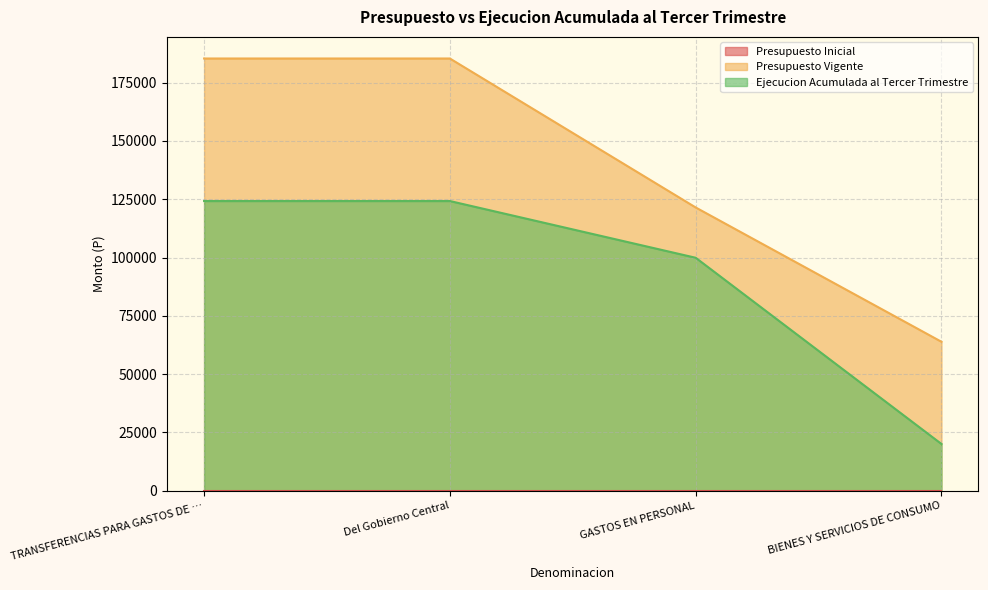

Is it true that Ejecucion Acumulada al Tercer Trimestre equals 188592 at Del Gobierno Central?

False